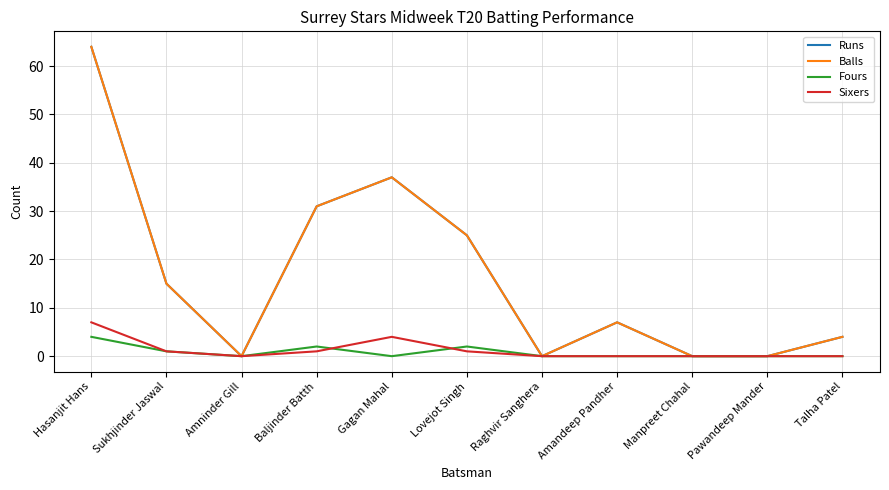

What is the sum of all Fours values?

9